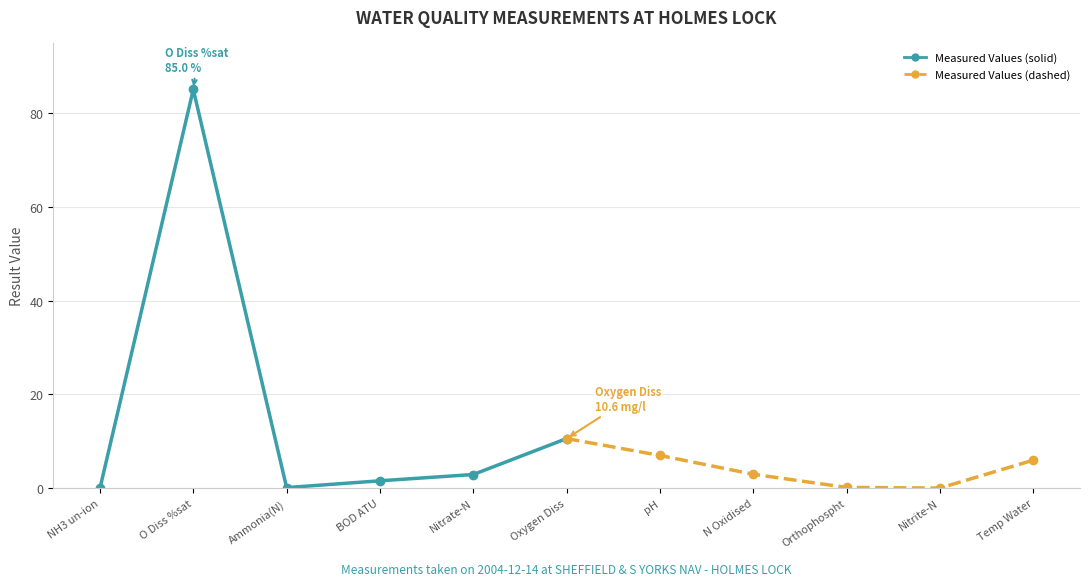

List the labels in order of Measured Values (solid) value, largest first.

O Diss %sat, Oxygen Diss, Nitrate-N, BOD ATU, Ammonia(N), NH3 un-ion